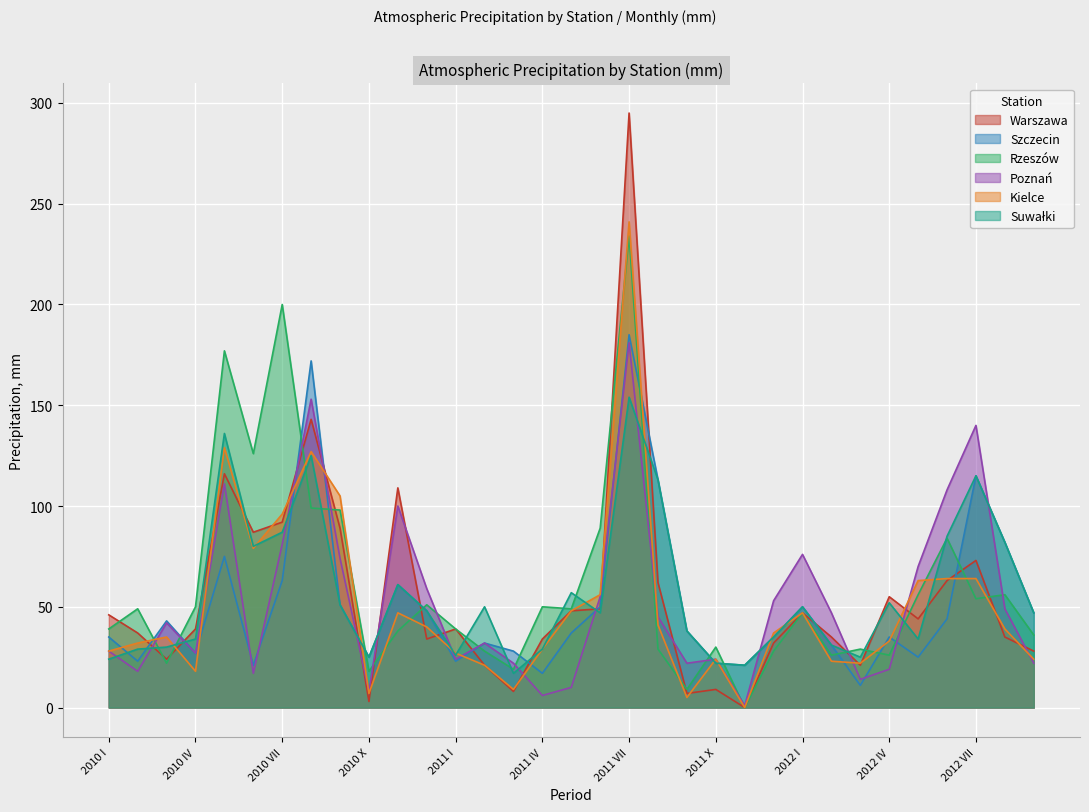

At which category does Warszawa reach its first local valley?

2010 III